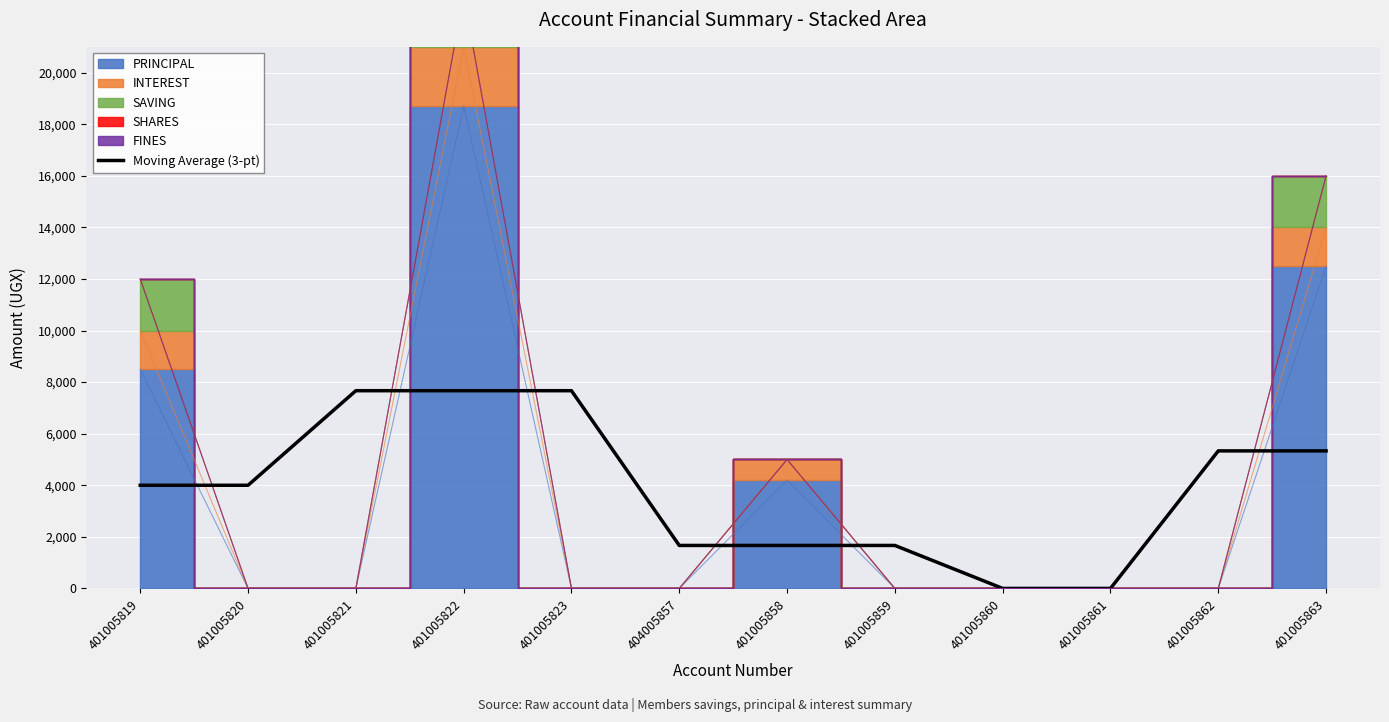

The value at 401005858 is 1666.7. True or false?

True